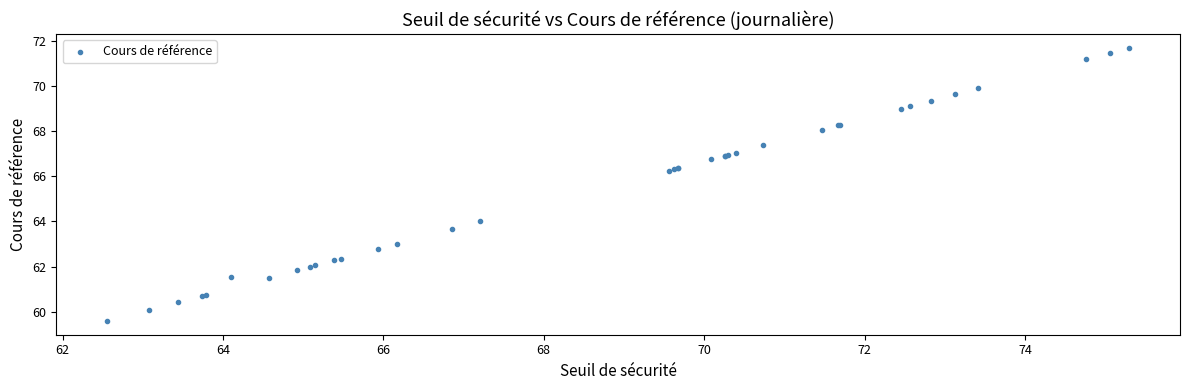

What Y value in the scatter plot is closest to 65?

64.0